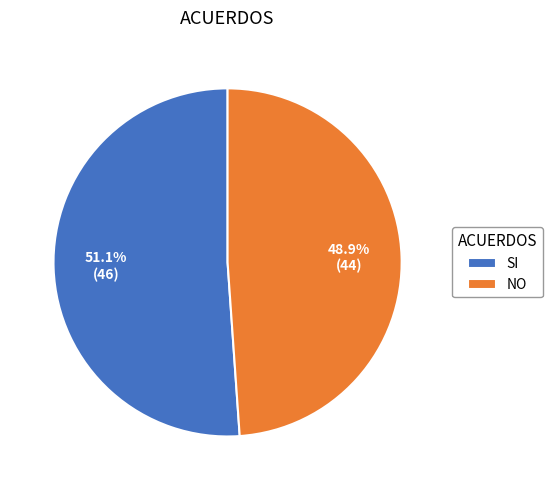

What is the smallest slice in the pie chart?

NO